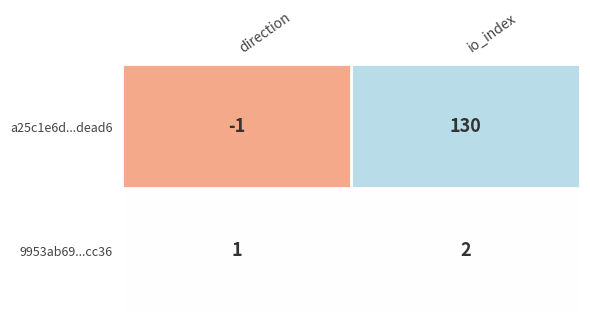

What is the difference between the highest and lowest values at direction?

2